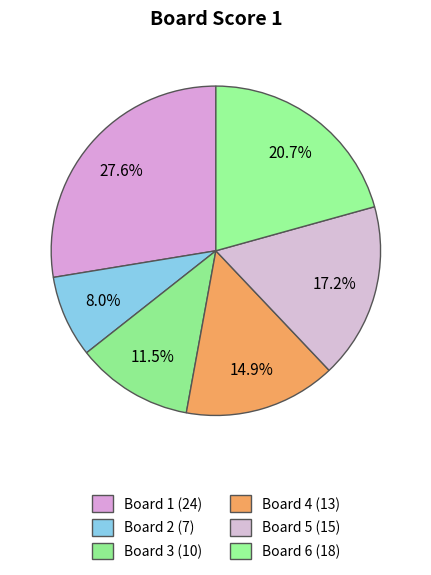

How many segments does this pie chart have?

6